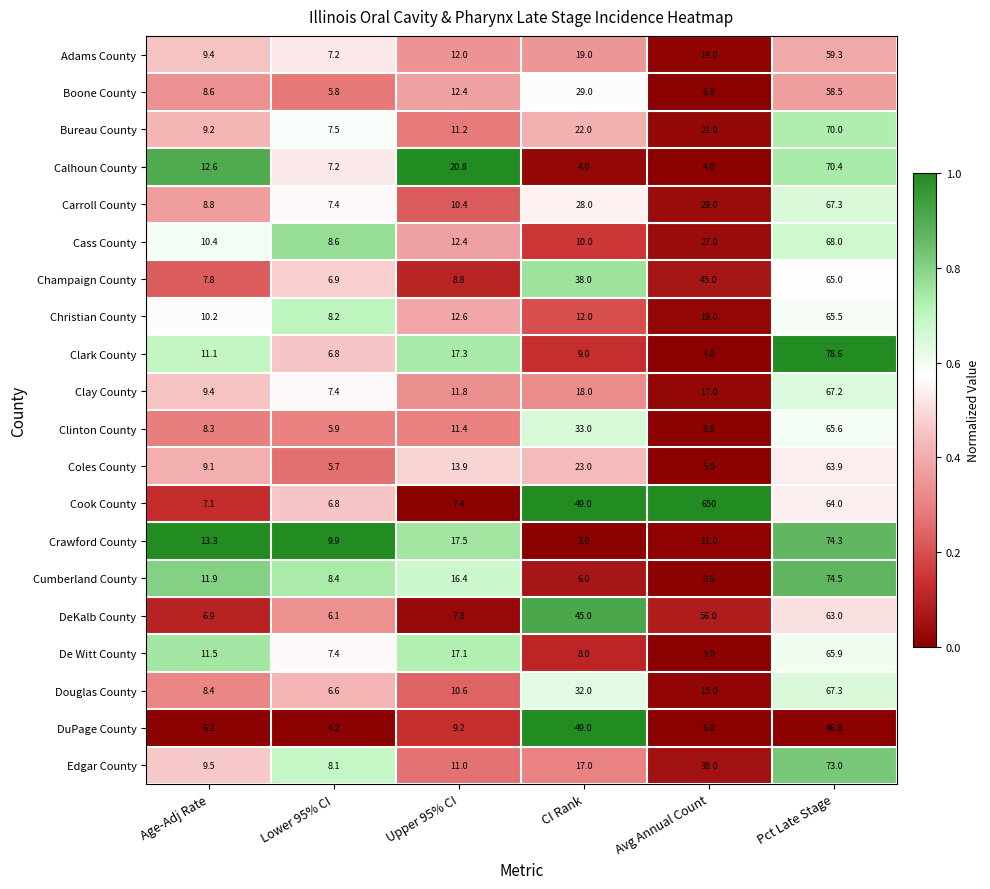

At which category is the sum across all series the highest?

Pct Late Stage